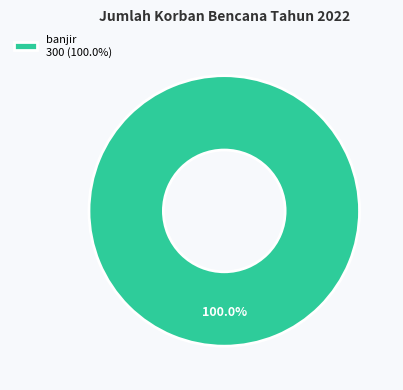

Is there a majority slice in this chart?

Yes